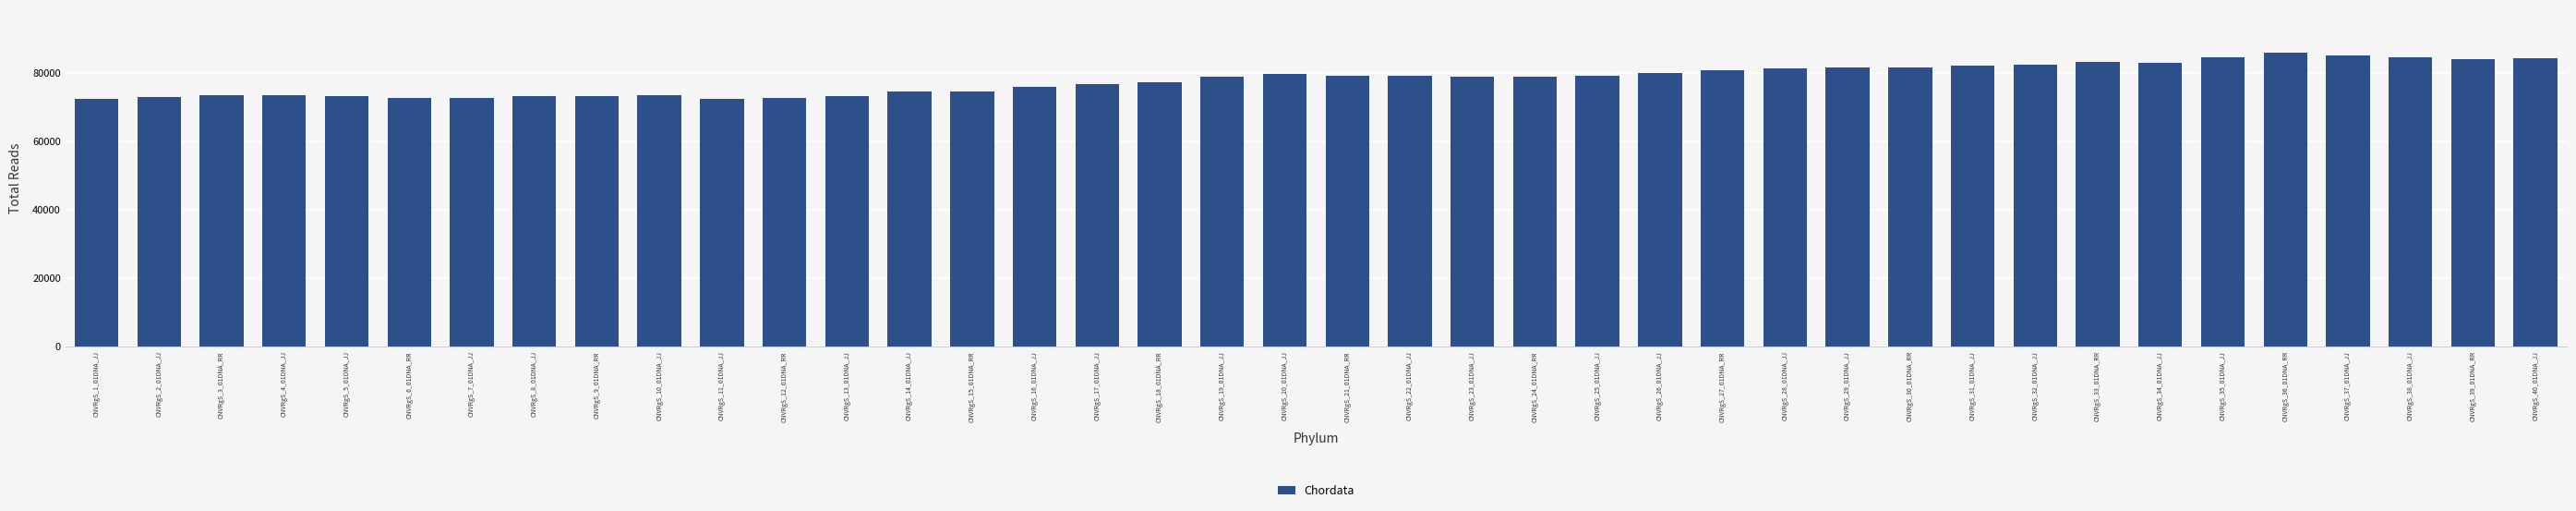

Approximately how many times larger is the value at CNVRgS_38_01DNA_JJ compared to CNVRgS_6_01DNA_RR?

1.2